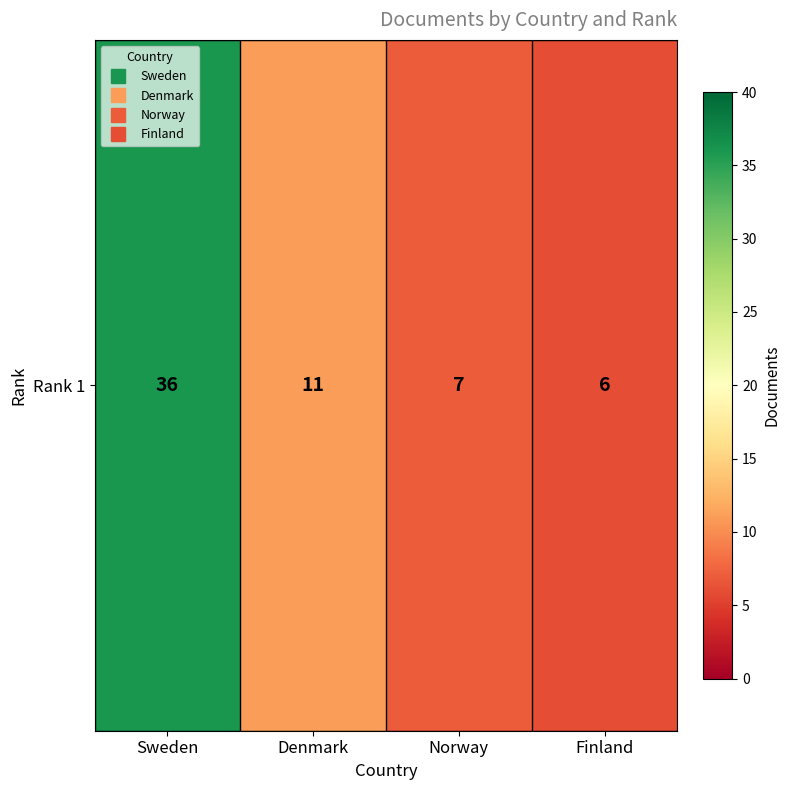

How many data points does each series have?

4